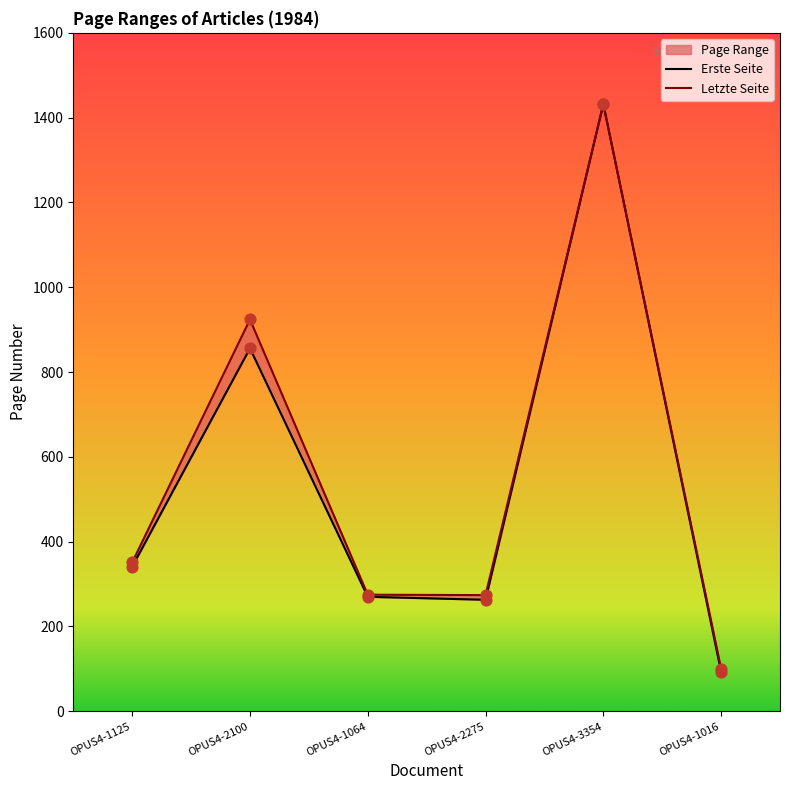

At how many categories does at least one series exceed 283?

3